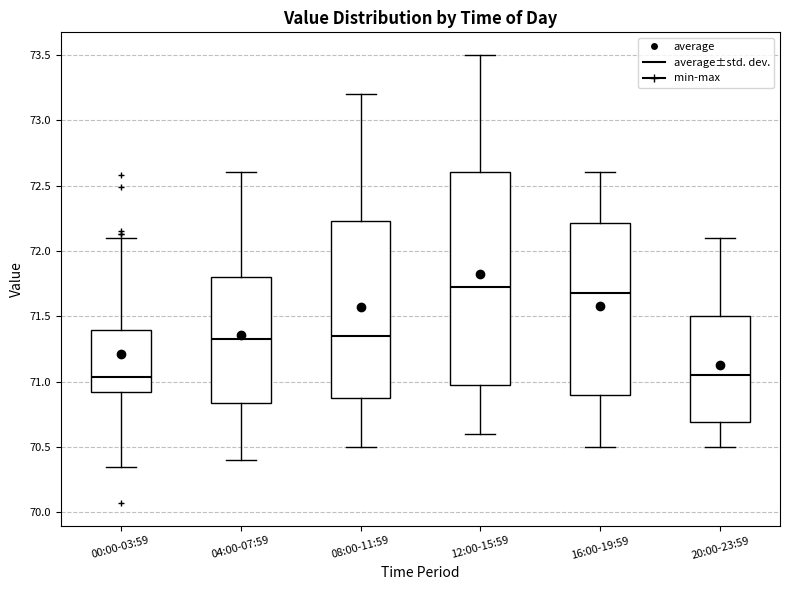

Reading left to right, transcribe this box plot: for each box, give where its median line is, the range the box spans, and where its two whiskers end, as read against the y-axis. The values are not printed on the chart, so give them approximately, as read against the axis.

00:00-03:59: median 71.05, box 70.90 to 71.40, whiskers 70.35 to 72.10
04:00-07:59: median 71.35, box 70.85 to 71.80, whiskers 70.40 to 72.60
08:00-11:59: median 71.35, box 70.90 to 72.25, whiskers 70.50 to 73.20
12:00-15:59: median 71.75, box 71.00 to 72.60, whiskers 70.60 to 73.50
16:00-19:59: median 71.70, box 70.90 to 72.20, whiskers 70.50 to 72.60
20:00-23:59: median 71.05, box 70.70 to 71.50, whiskers 70.50 to 72.10